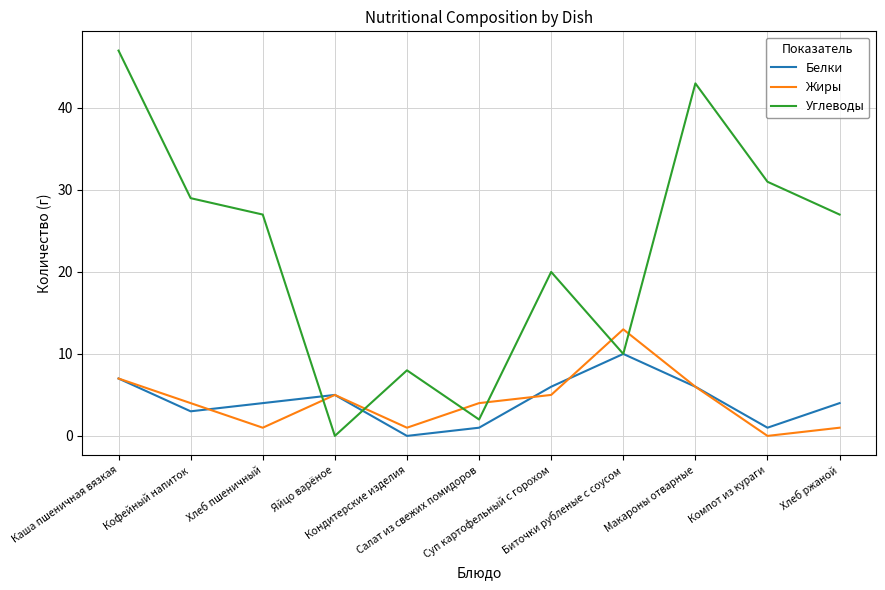

How many times do Жиры and Углеводы cross each other?

6